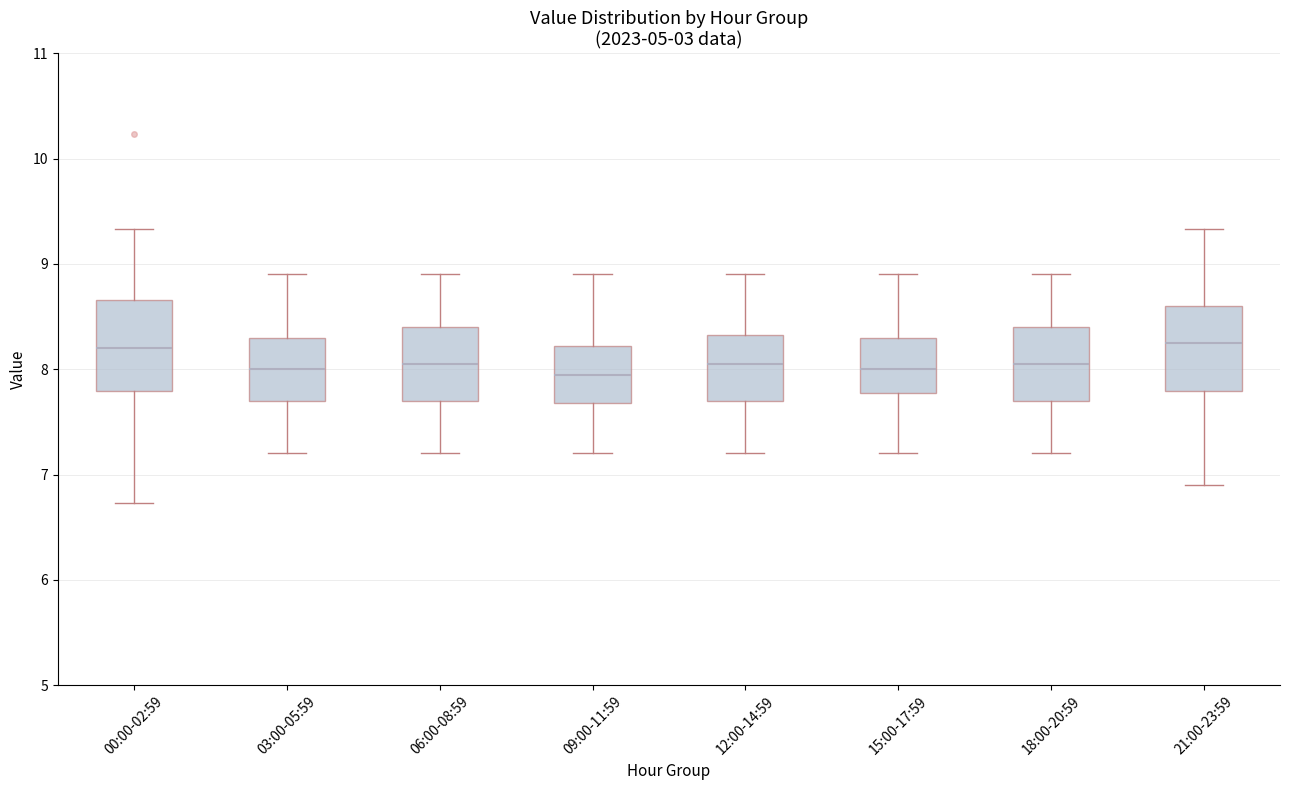

Reading left to right, transcribe this box plot: for each box, give where its median line is, the range the box spans, and where its two whiskers end, as read against the y-axis. The values are not printed on the chart, so give them approximately, as read against the axis.

00:00-02:59: median 8.2, box 7.8 to 8.7, whiskers 6.7 to 9.3
03:00-05:59: median 8.0, box 7.7 to 8.3, whiskers 7.2 to 8.9
06:00-08:59: median 8.1, box 7.7 to 8.4, whiskers 7.2 to 8.9
09:00-11:59: median 8.0, box 7.7 to 8.2, whiskers 7.2 to 8.9
12:00-14:59: median 8.1, box 7.7 to 8.3, whiskers 7.2 to 8.9
15:00-17:59: median 8.0, box 7.8 to 8.3, whiskers 7.2 to 8.9
18:00-20:59: median 8.1, box 7.7 to 8.4, whiskers 7.2 to 8.9
21:00-23:59: median 8.3, box 7.8 to 8.6, whiskers 6.9 to 9.3